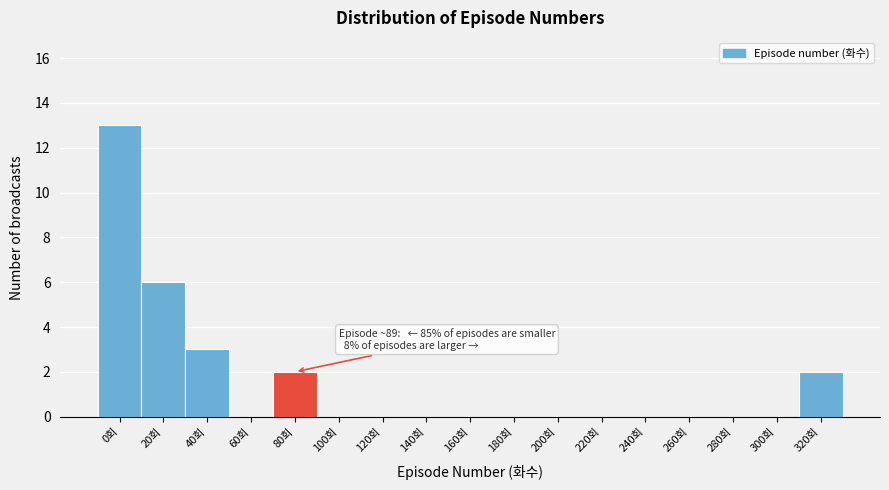

Reading left to right, list all the values displayed in this chart.

0회=13	20회=6	40회=3	60회=0	80회=2	100회=0	120회=0	140회=0	160회=0	180회=0	200회=0	220회=0	240회=0	260회=0	280회=0	300회=0	320회=2